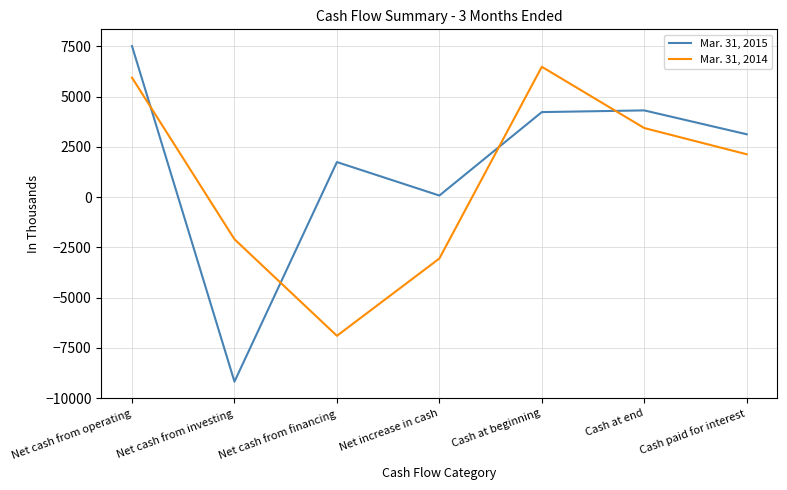

At which category is the sum across all series the highest?

Net cash from operating